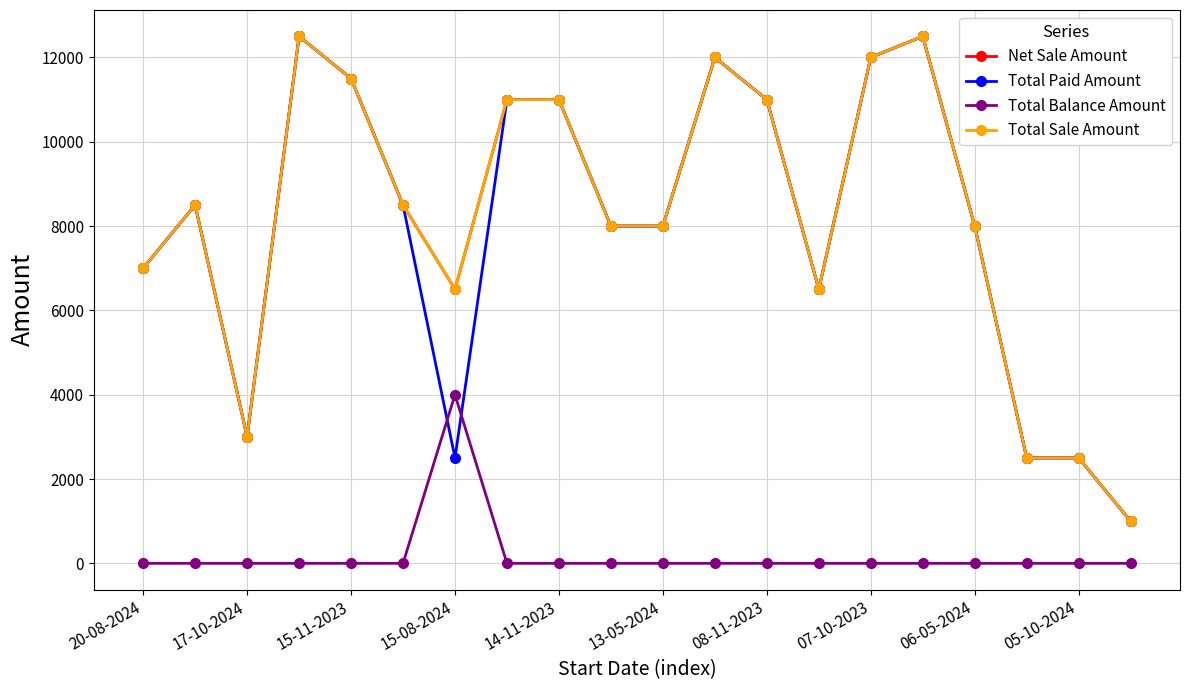

How many intersections are there between Total Paid Amount and Total Balance Amount?

2